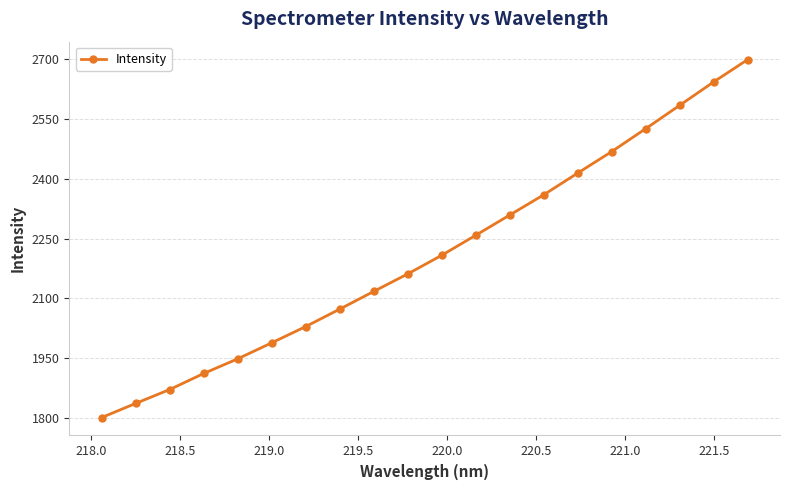

True or false: there are more than 2 points higher than both neighbors.

False